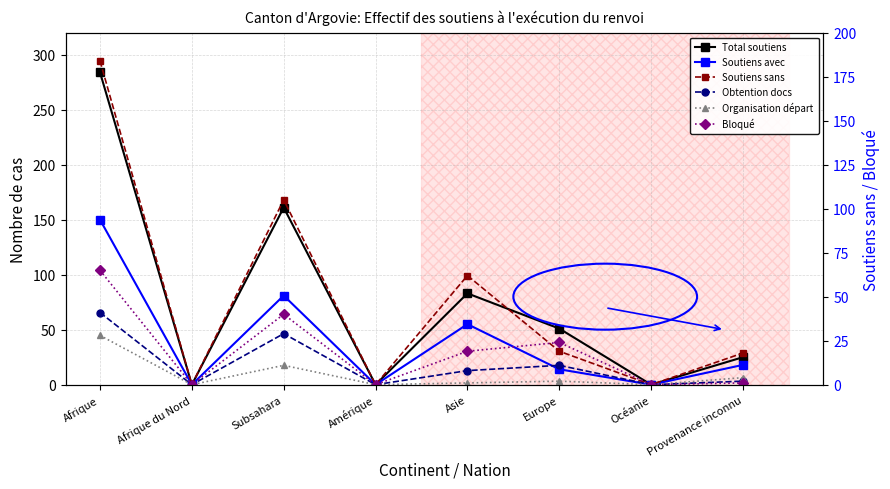

In Obtention docs, how many points are higher than both neighbors (excluding endpoints)?

2